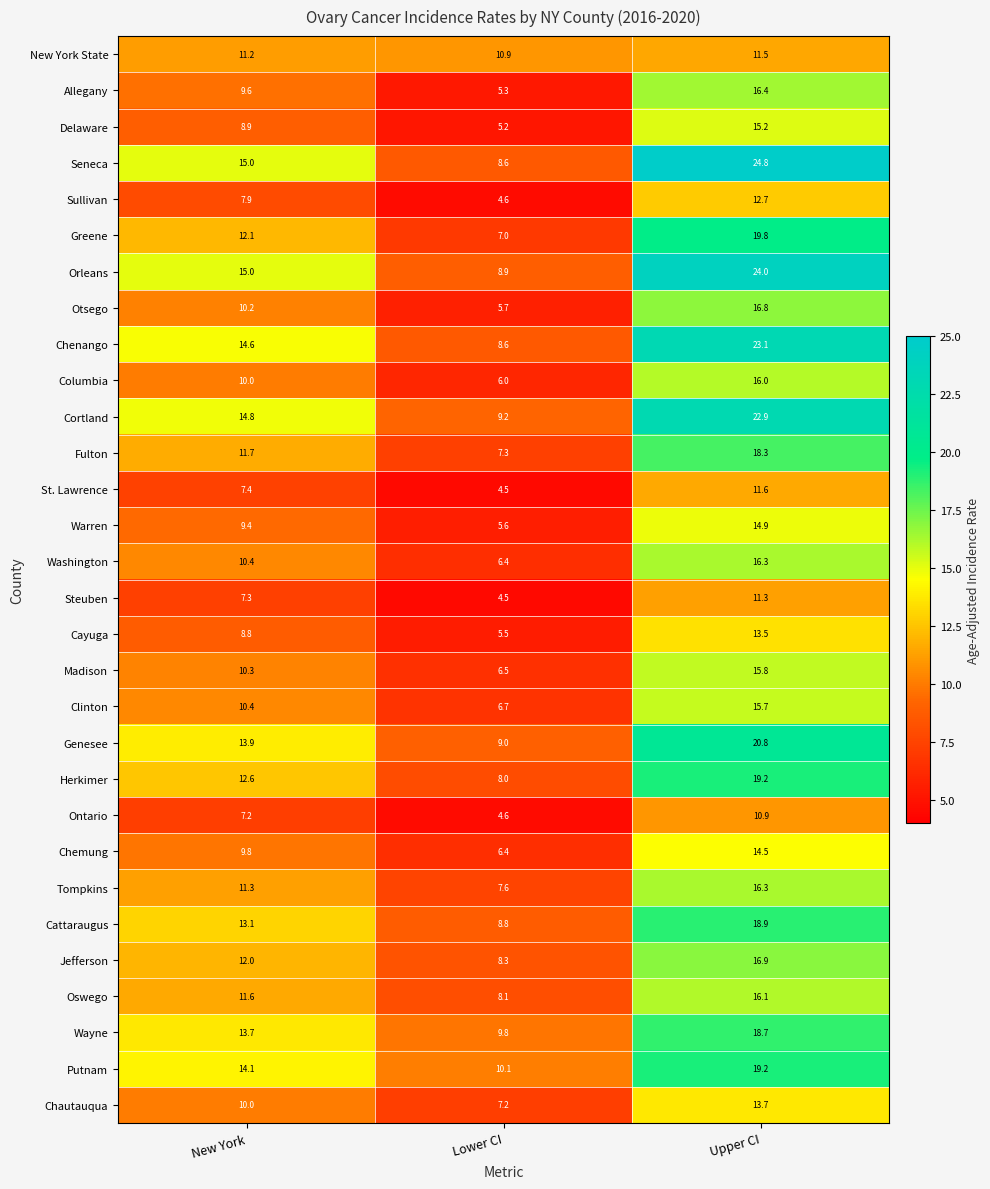

Is the value of Genesee at Upper CI greater than the value of Delaware at Lower CI?

Yes